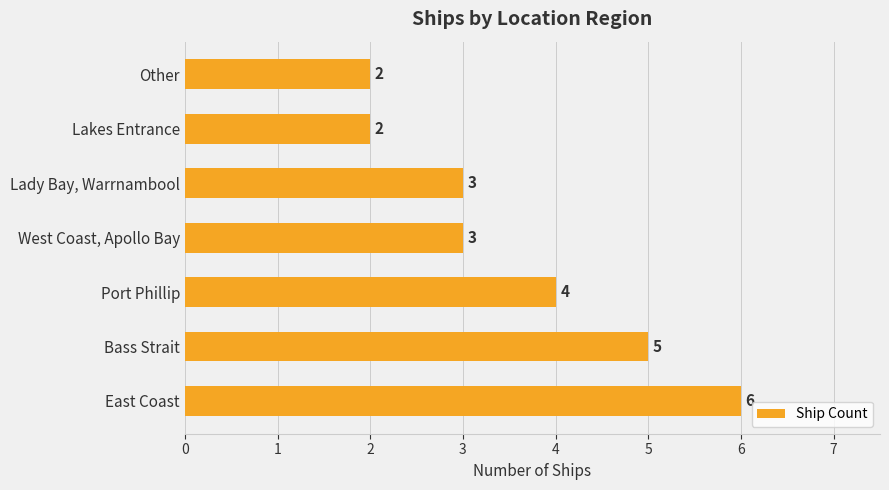

Reading bottom to top, extract all data points from this chart.

6	5	4	3	3	2	2